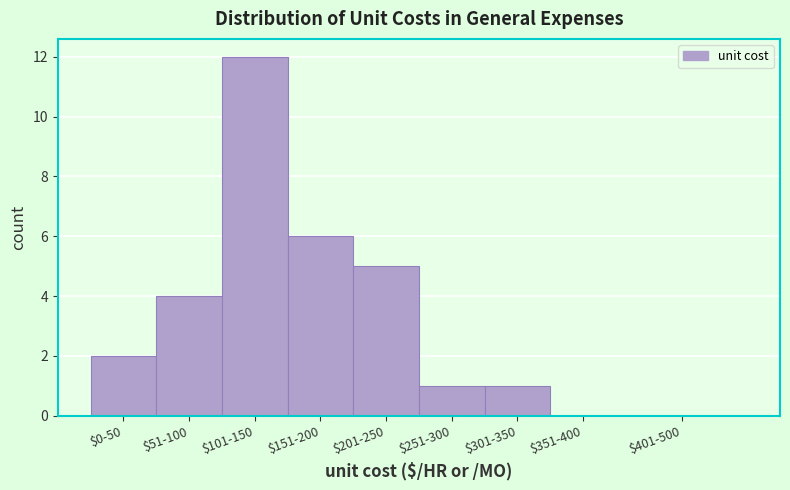

The chart shows a value of -5 at $401-500. True or false?

False